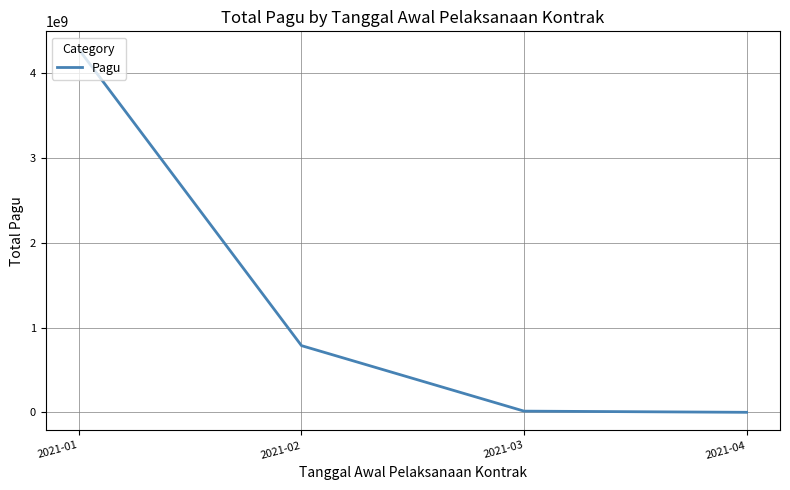

Approximately how many times larger is the value at 2021-01 compared to 2021-02?

5.4